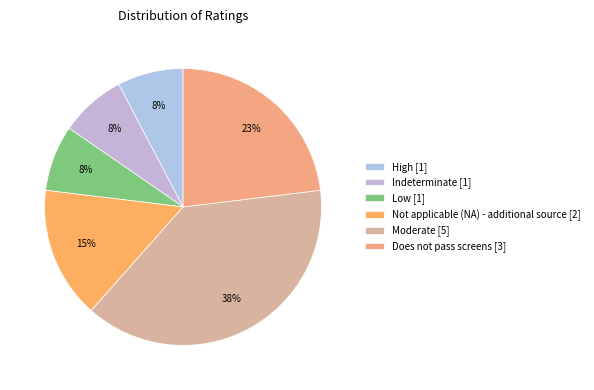

What is the largest slice in the pie chart?

Moderate